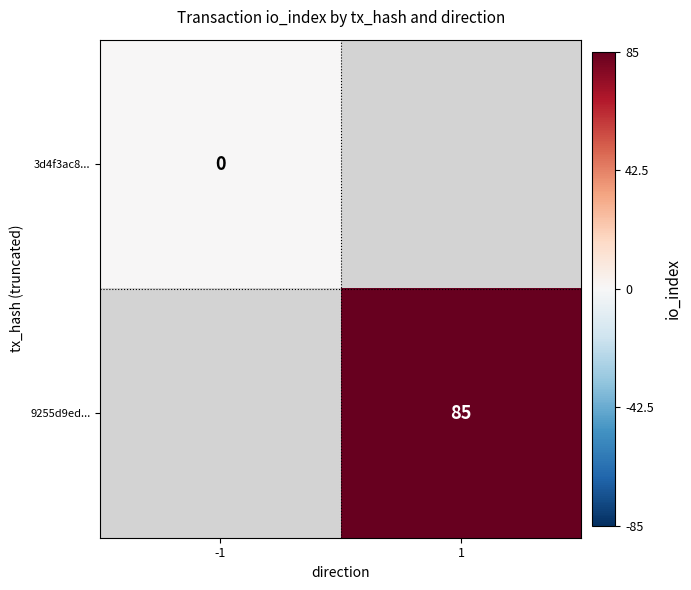

The 9255d9ed... series shows 29 at 1. True or false?

False